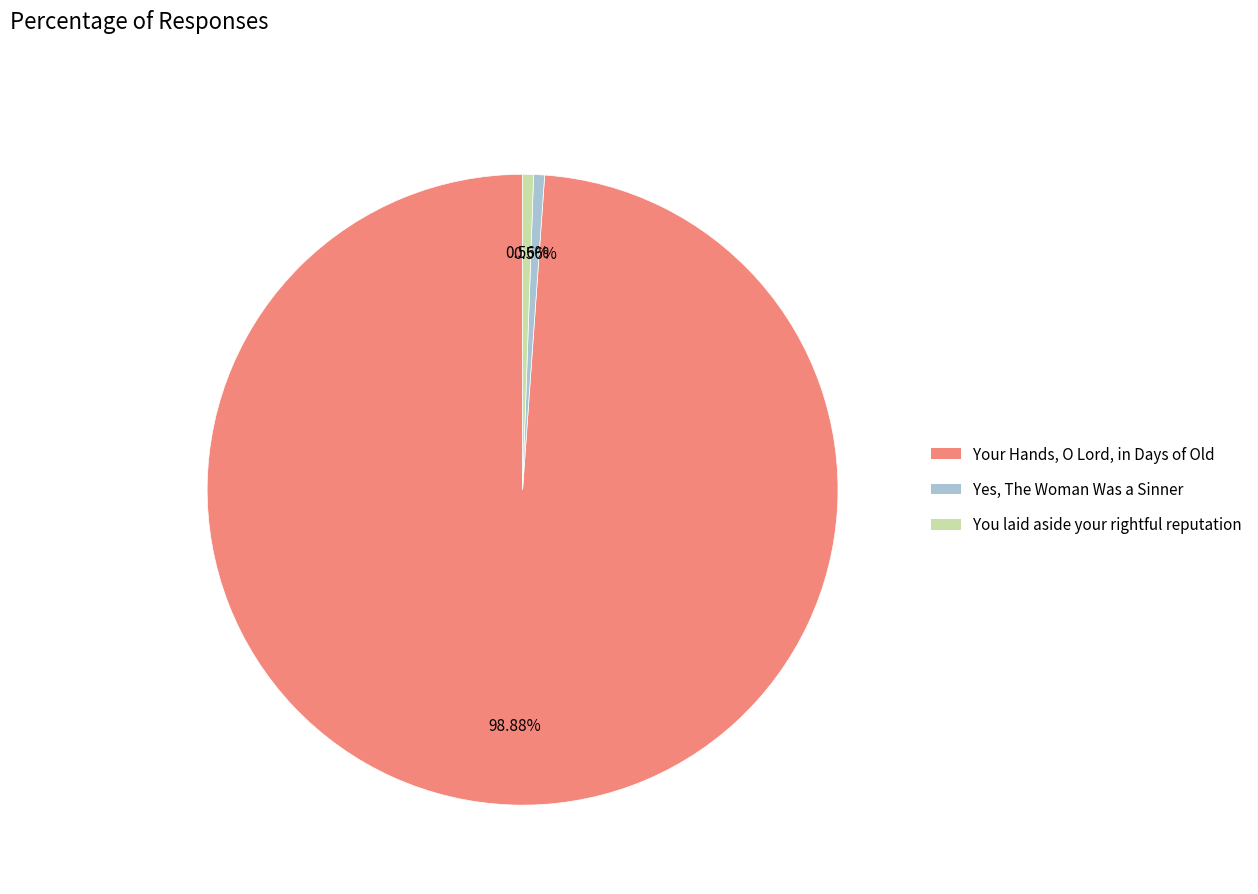

Which category has the biggest portion of the pie?

Your Hands, O Lord, in Days of Old